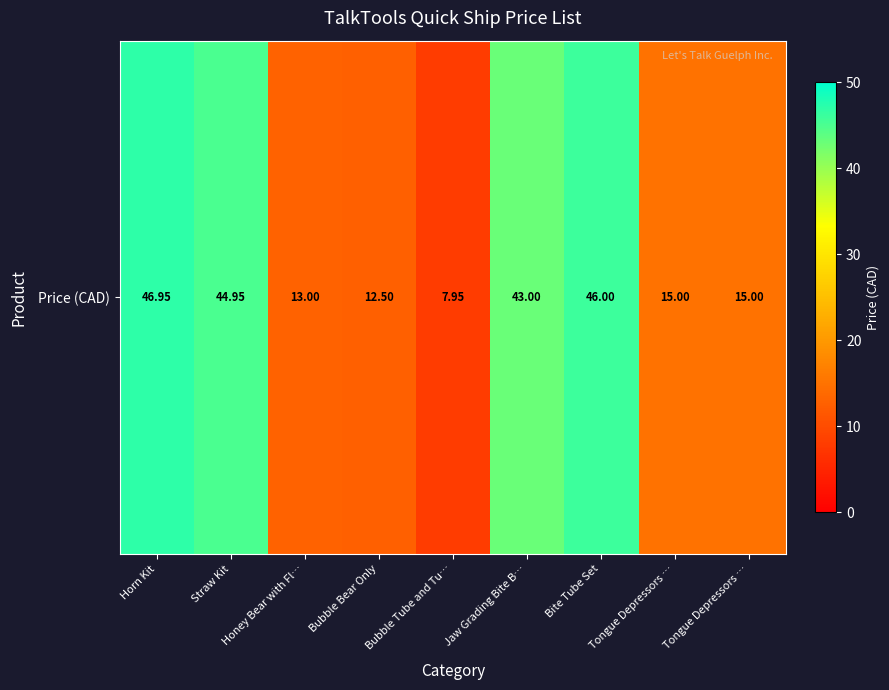

True or false: the data shows 22.4 at Honey Bear with Fl….

False